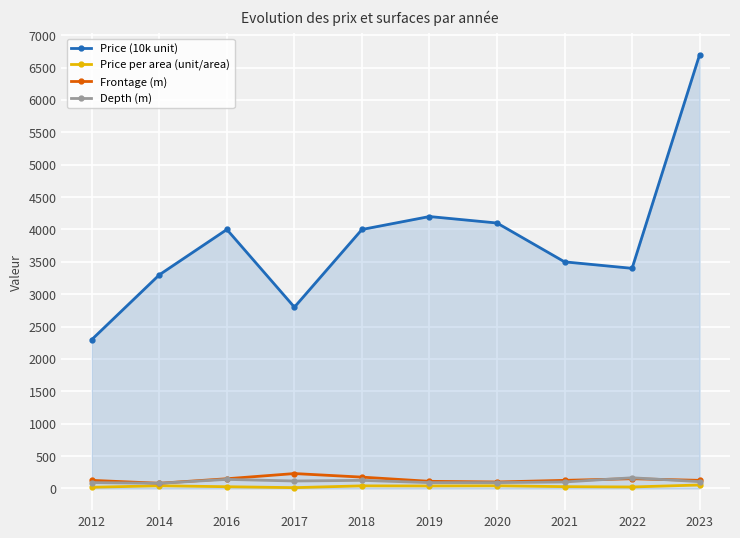

Between 2014 and 2020, which series saw the biggest shift?

Price (10k unit)